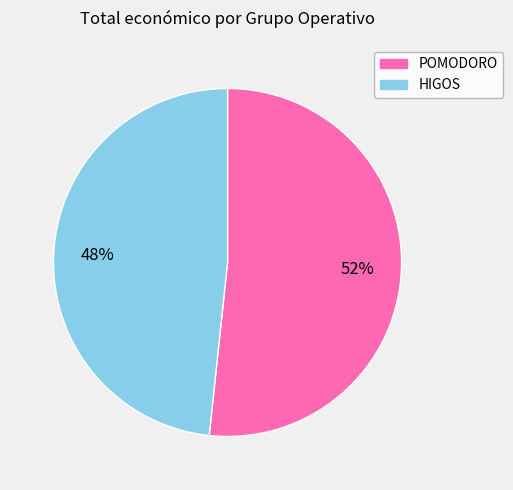

Is there any slice that represents more than half of the pie?

Yes